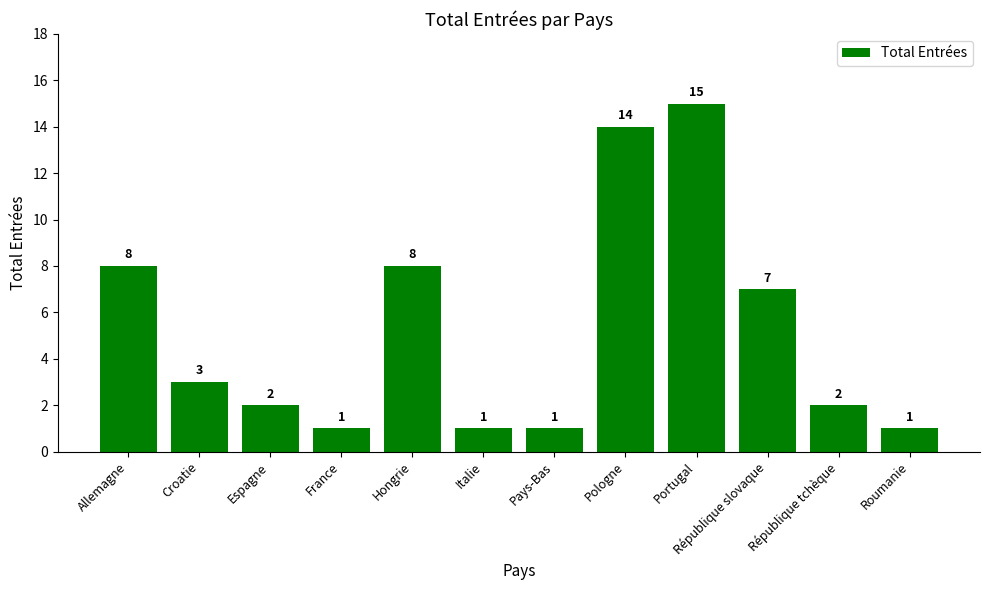

What is the difference between the values at Hongrie and République tchèque?

6